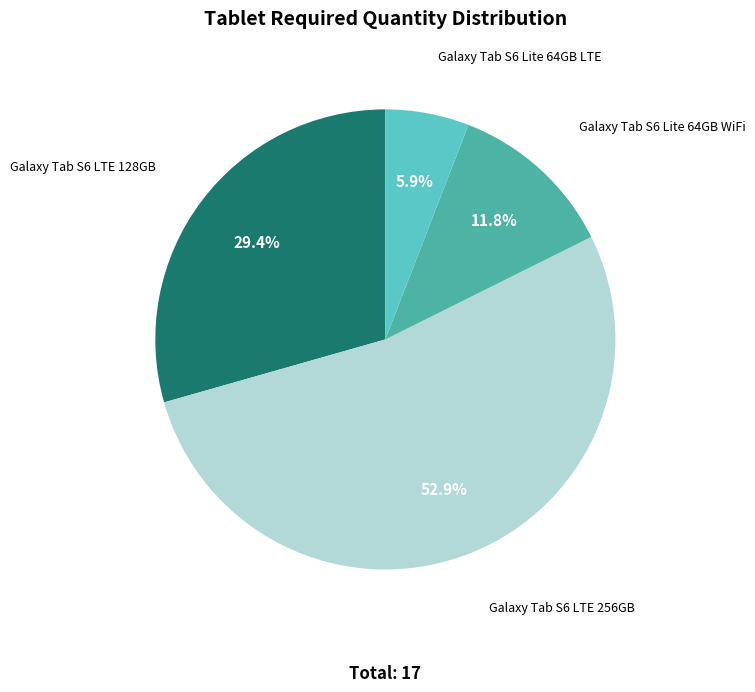

Is there any slice that represents more than half of the pie?

Yes